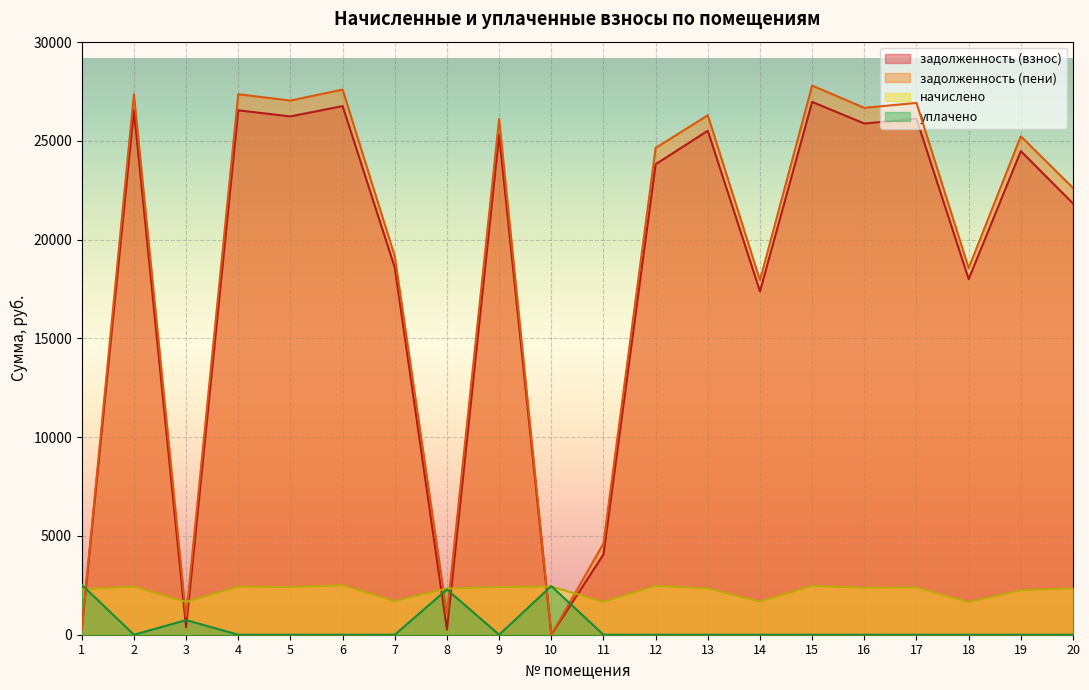

Which has a higher value, 16 or 14?

16